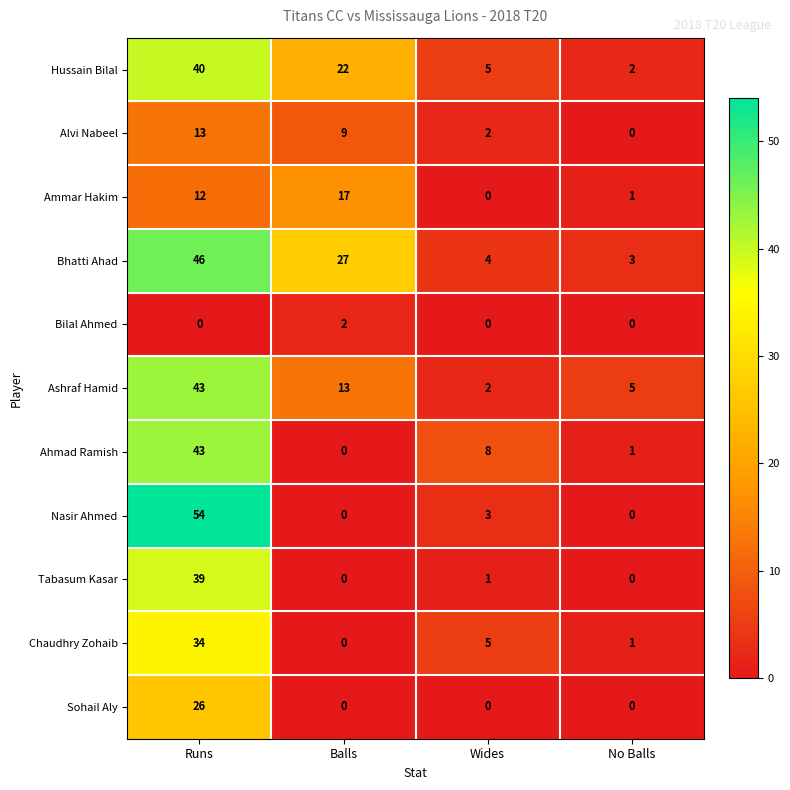

At which label does Ammar Hakim reach its minimum?

Wides